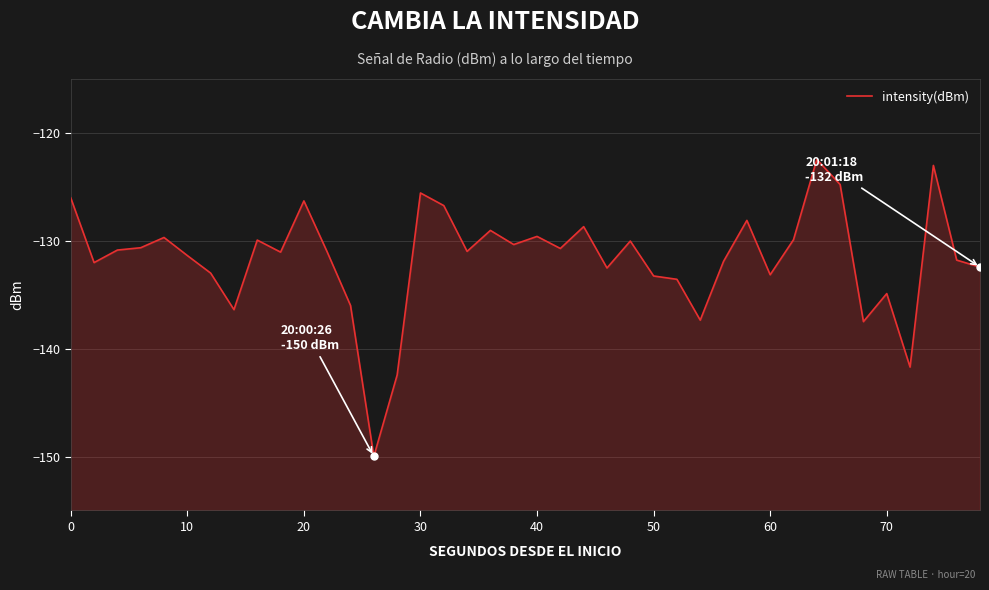

Reading right to left, what are all the values shown in this chart?

-132.4	-131.8	-123.0	-141.7	-134.9	-137.5	-124.8	-122.5	-129.9	-133.1	-128.1	-131.9	-137.4	-133.6	-133.3	-130.0	-132.5	-128.7	-130.7	-129.6	-130.3	-129.0	-131.0	-126.7	-125.6	-142.4	-150.0	-136.0	-131.0	-126.3	-131.0	-129.9	-136.4	-133.0	-131.4	-129.7	-130.6	-130.9	-132.0	-126.0